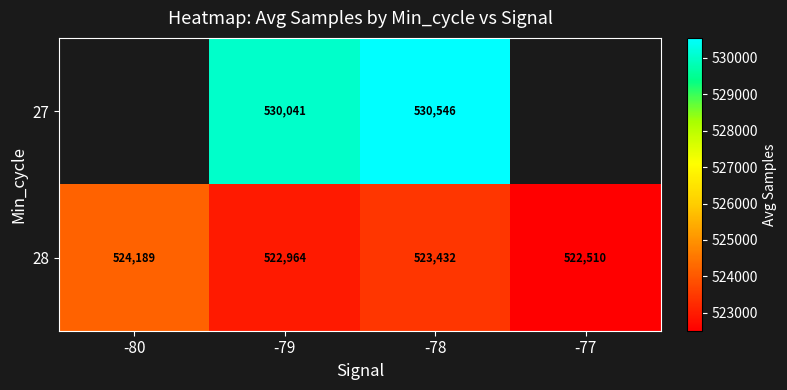

At which label is 28 closest to 523349?

-78